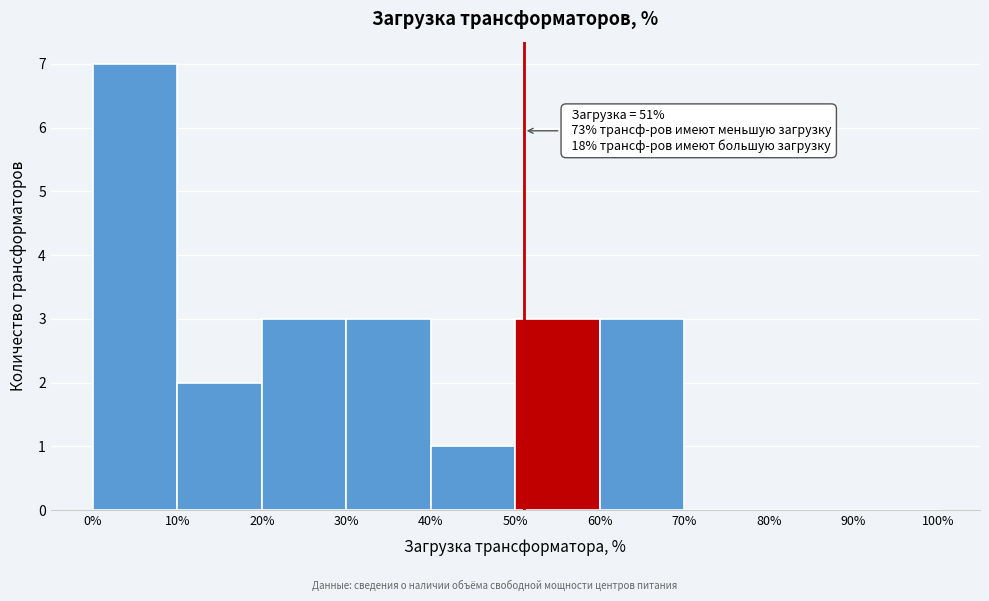

Which range on the x-axis has the tallest bar?

0% to 10%